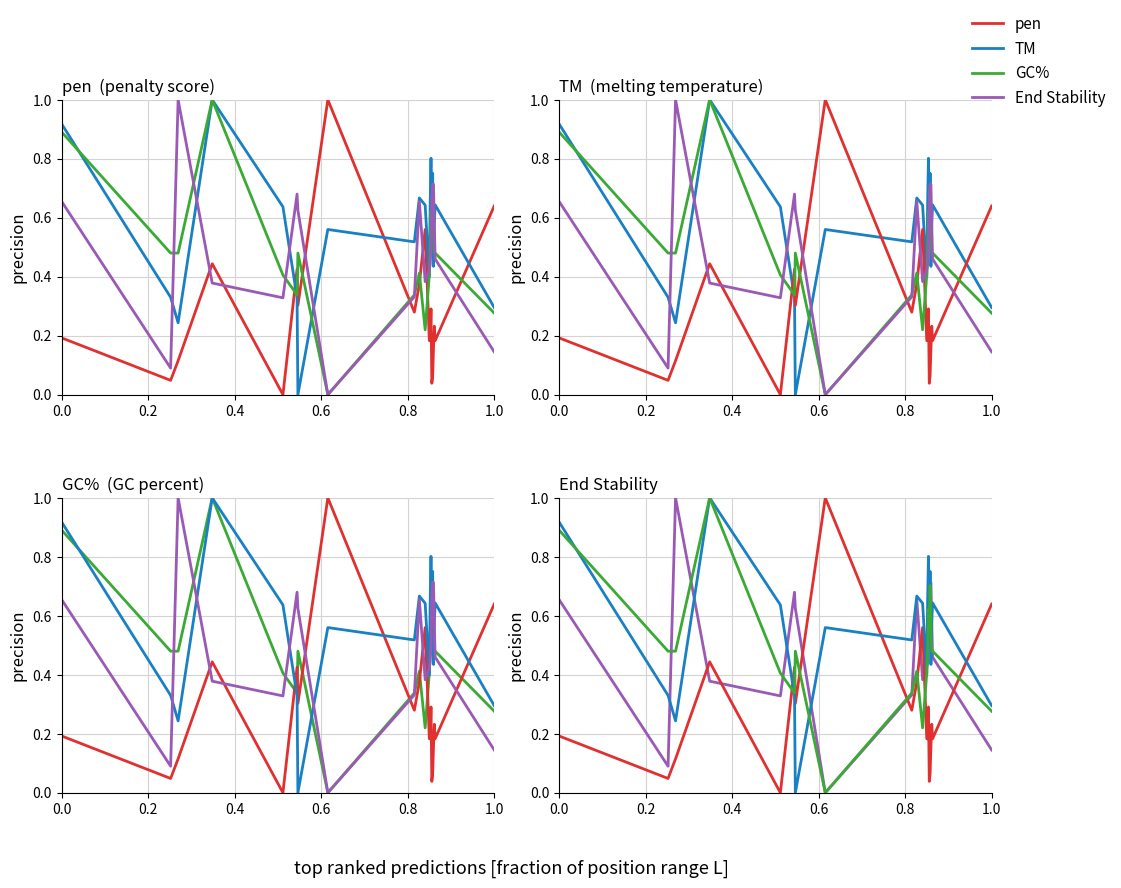

Count the number of data series in this chart.

4